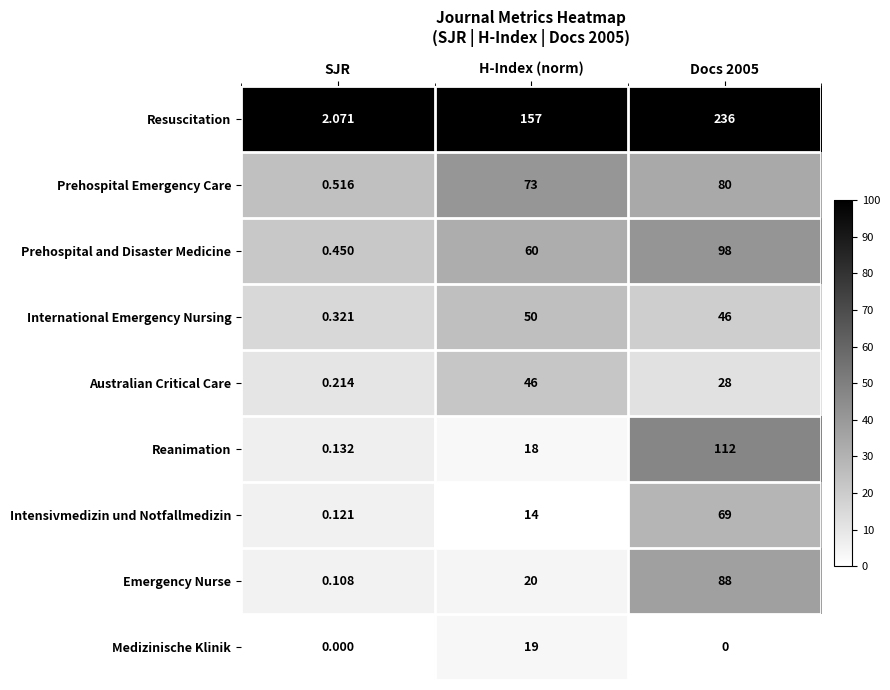

Which series has the largest total across all categories?

Resuscitation